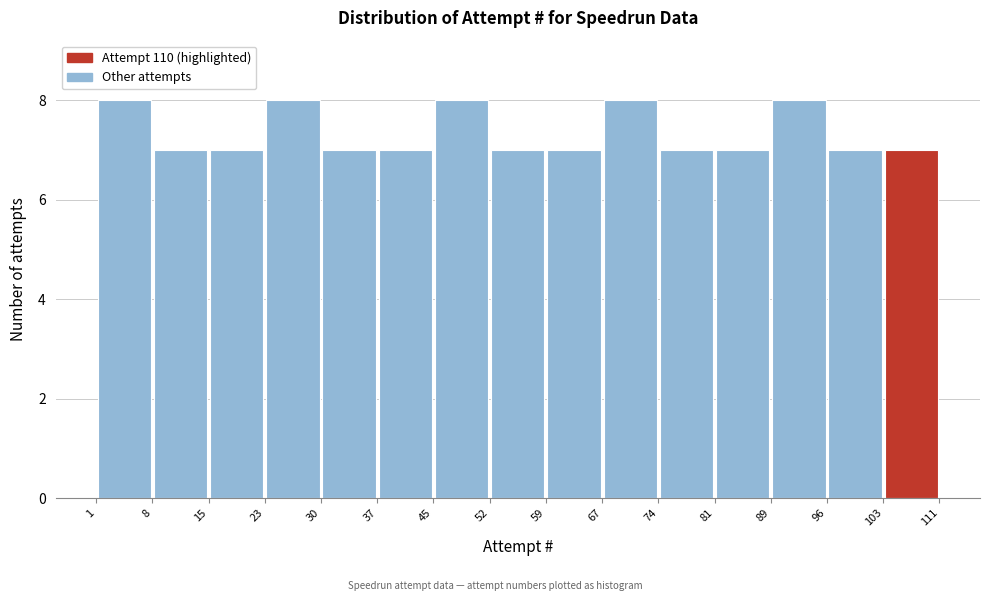

Reading left to right, list every bar in this chart as the range it spans on the x-axis followed by its height. The values are not printed on the chart, so give them approximately, as read against the axis.

1 to 8: 8
8 to 15: 7
15 to 23: 7
23 to 30: 8
30 to 37: 7
37 to 45: 7
45 to 52: 8
52 to 59: 7
59 to 67: 7
67 to 74: 8
74 to 81: 7
81 to 89: 7
89 to 96: 8
96 to 103: 7
103 to 111: 7